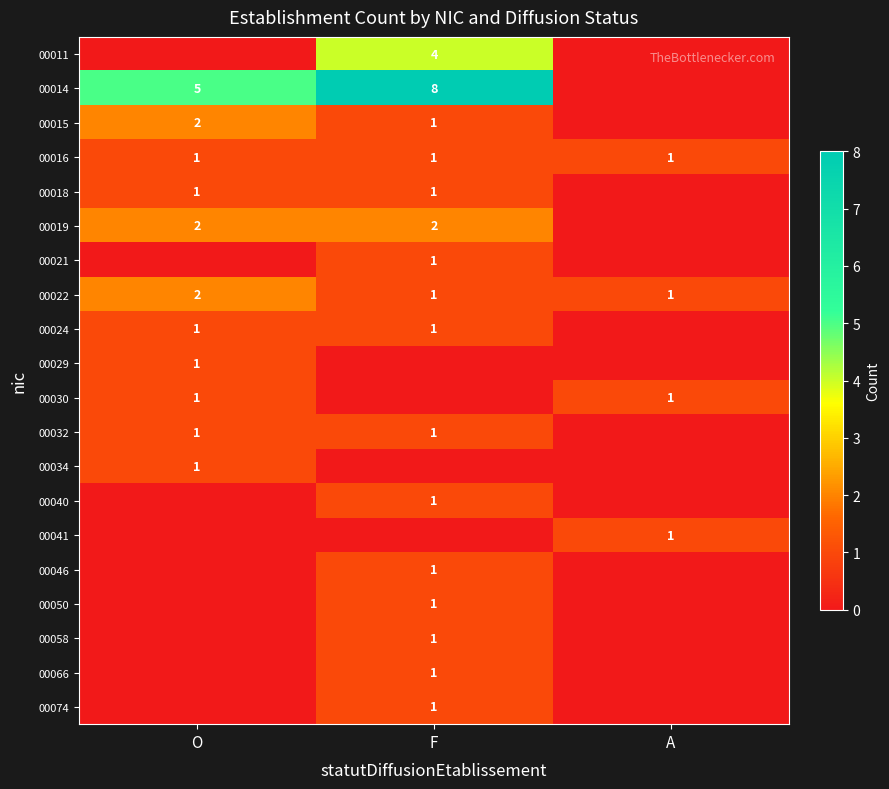

True or false: 00029 has a value of 2 at O.

False